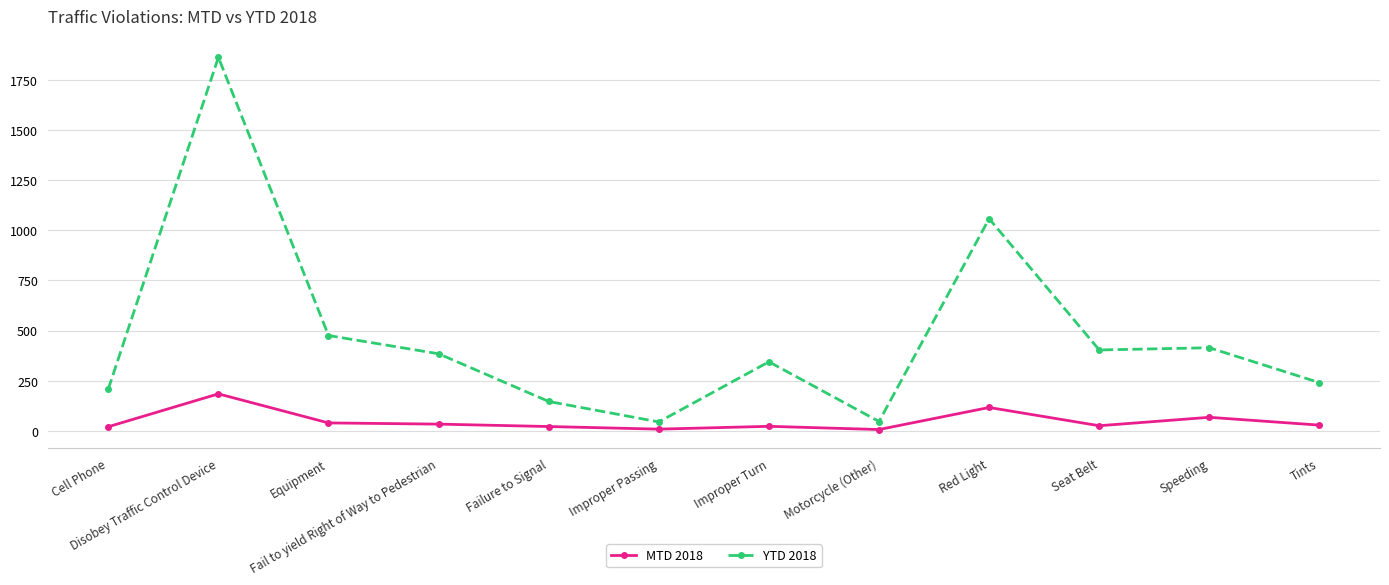

Which series has the largest total across all categories?

YTD 2018